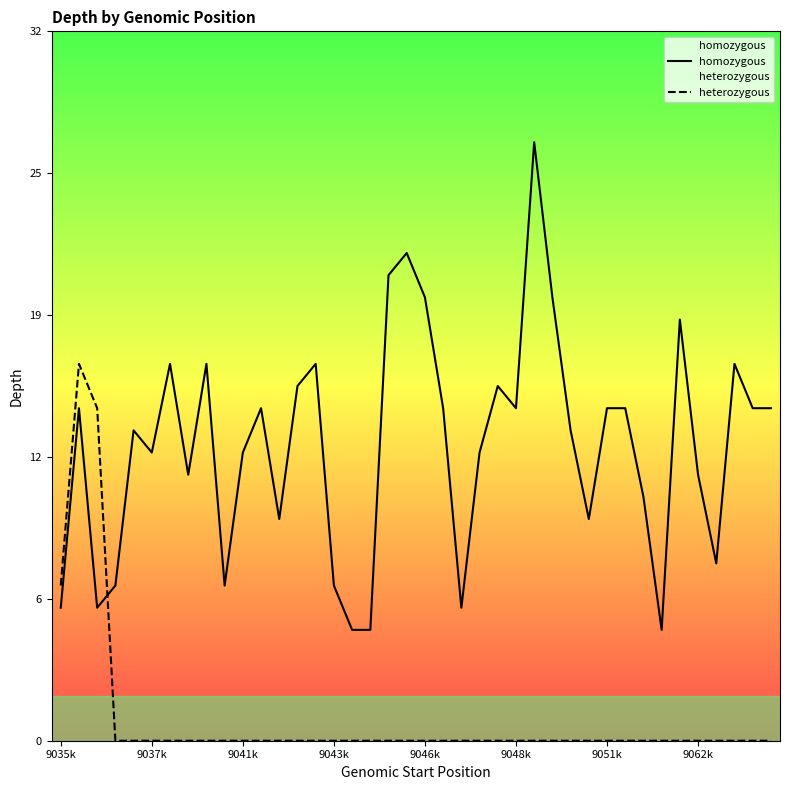

In homozygous, how many points are higher than both neighbors (excluding endpoints)?

11